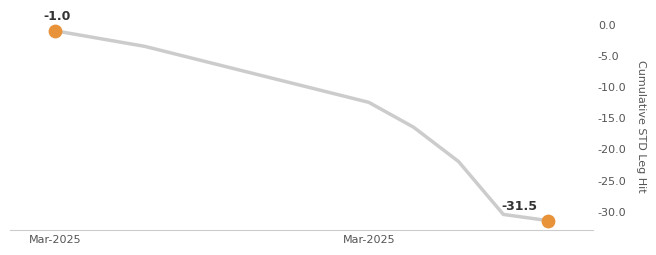

What is the average value?

-16.8